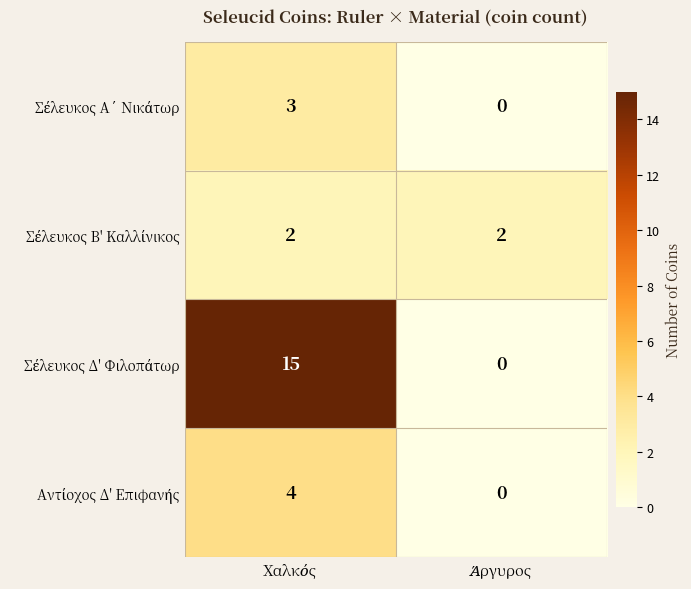

Which series has the largest total across all categories?

Σέλευκος Δ' Φιλοπάτωρ